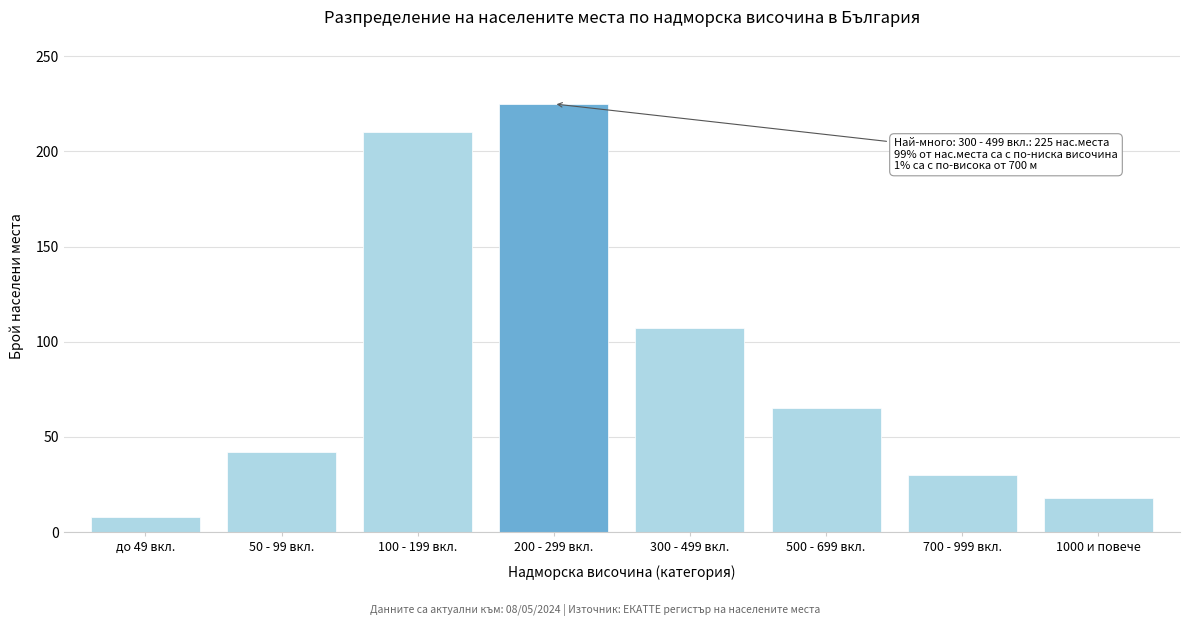

Reading left to right, transcribe all the data shown in this chart.

до 49 вкл.=8	50 - 99 вкл.=42	100 - 199 вкл.=210	200 - 299 вкл.=225	300 - 499 вкл.=107	500 - 699 вкл.=65	700 - 999 вкл.=30	1000 и повече=18